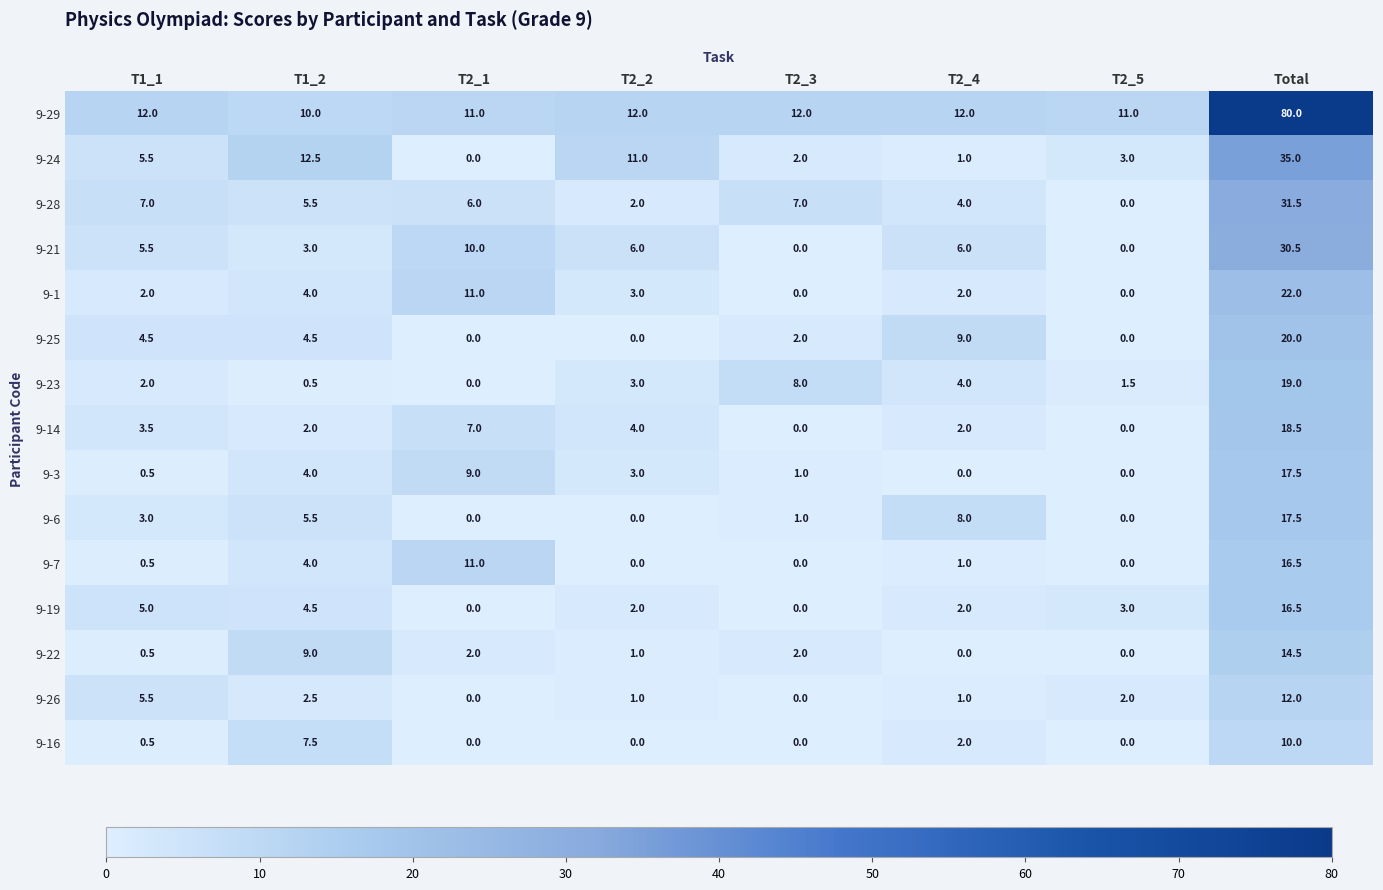

What is the total value across all series at Total?

361.0